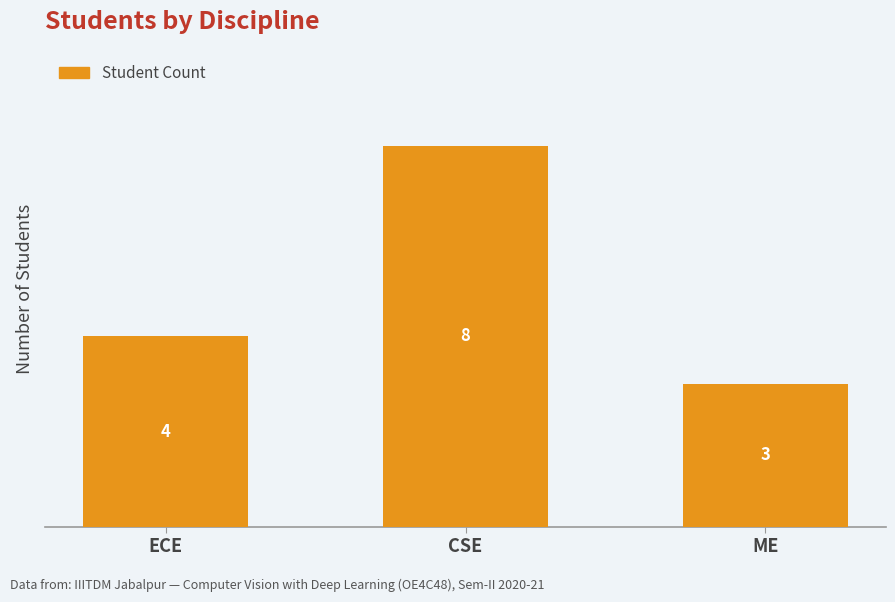

What is the difference between the maximum and minimum values?

5